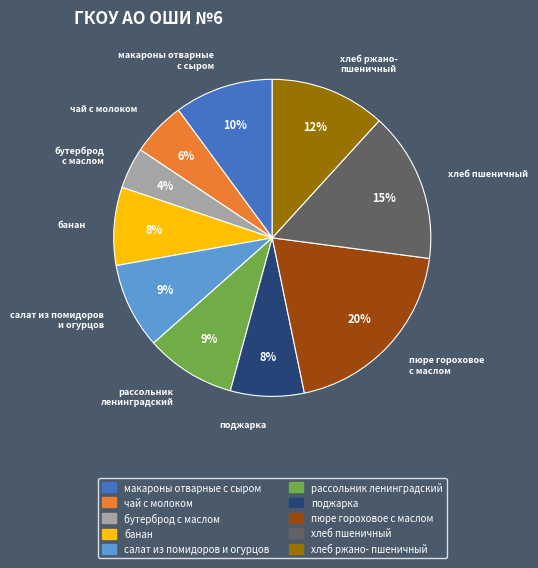

Does any single category account for the majority?

No